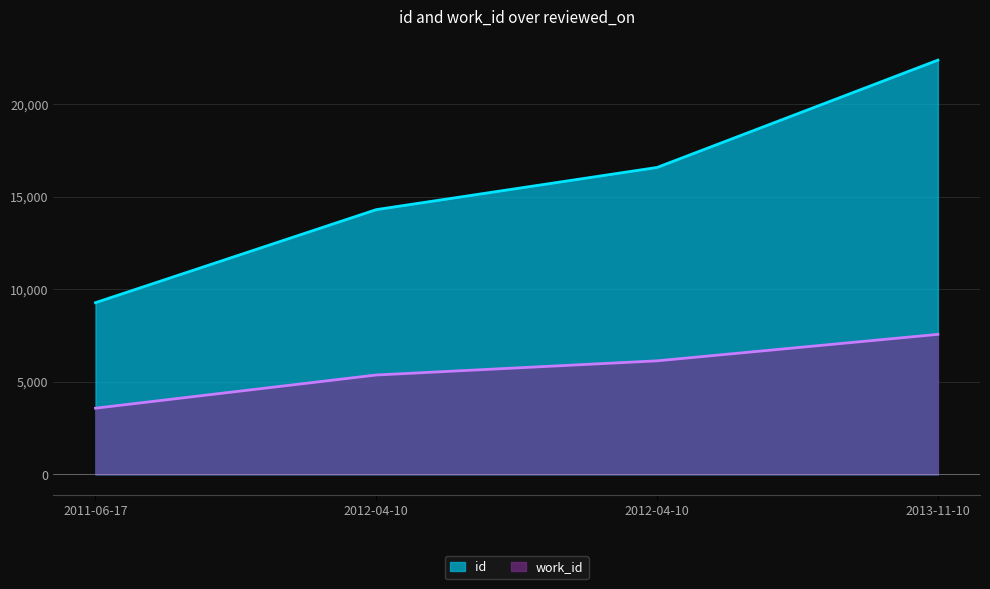

What is the greatest value displayed?

22378